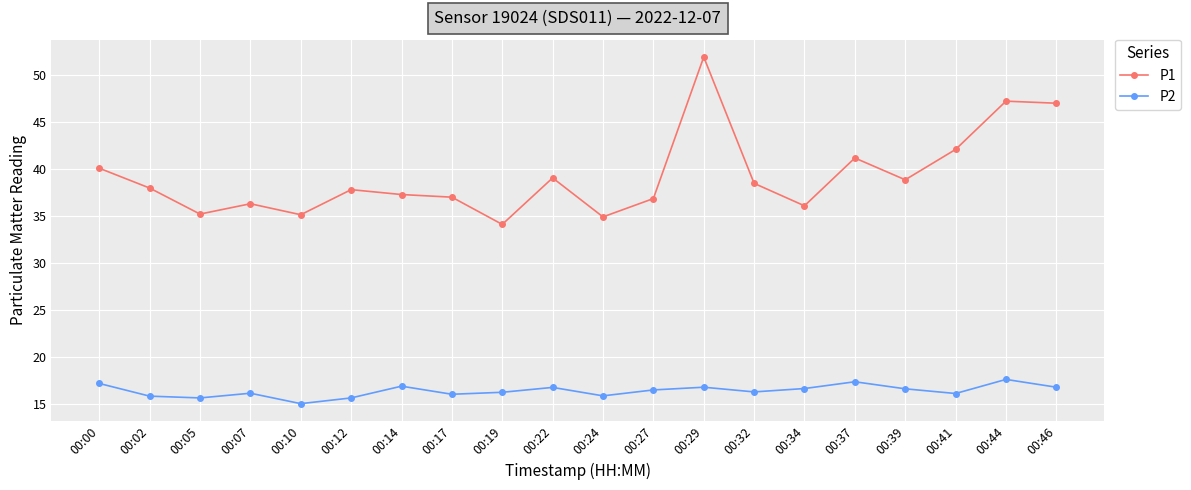

What is the difference between the highest and lowest values at 00:17?

21.0